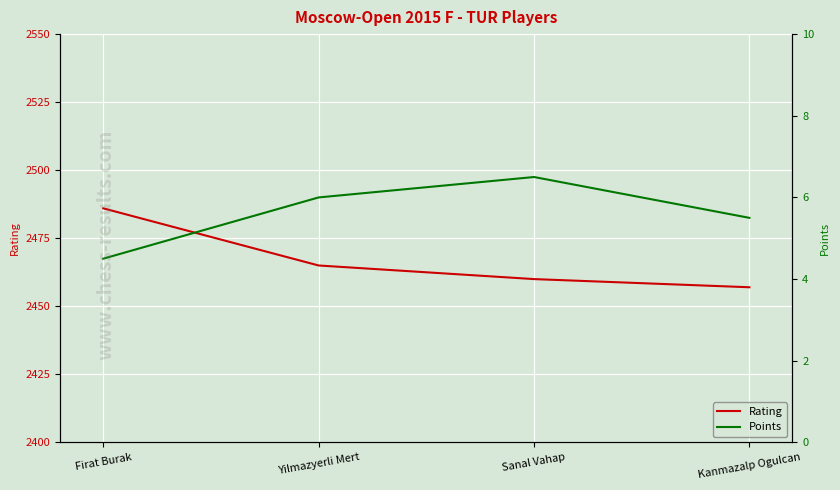

What is the label of the 3rd point from the right?

Yilmazyerli Mert